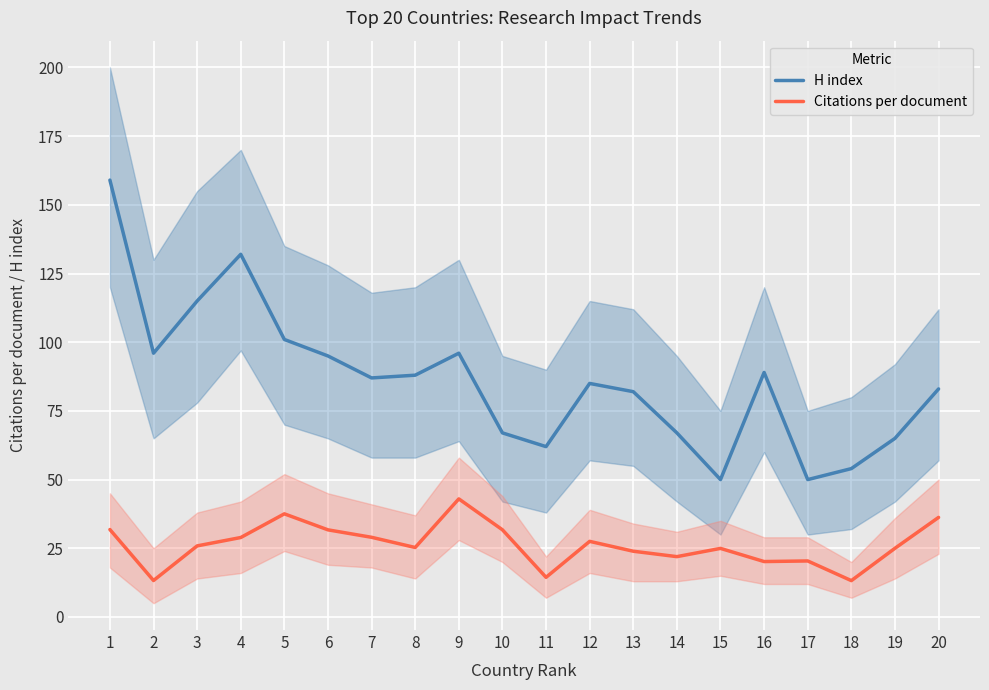

What is the value of the Citations per document point at the 9th from the left?

43.0